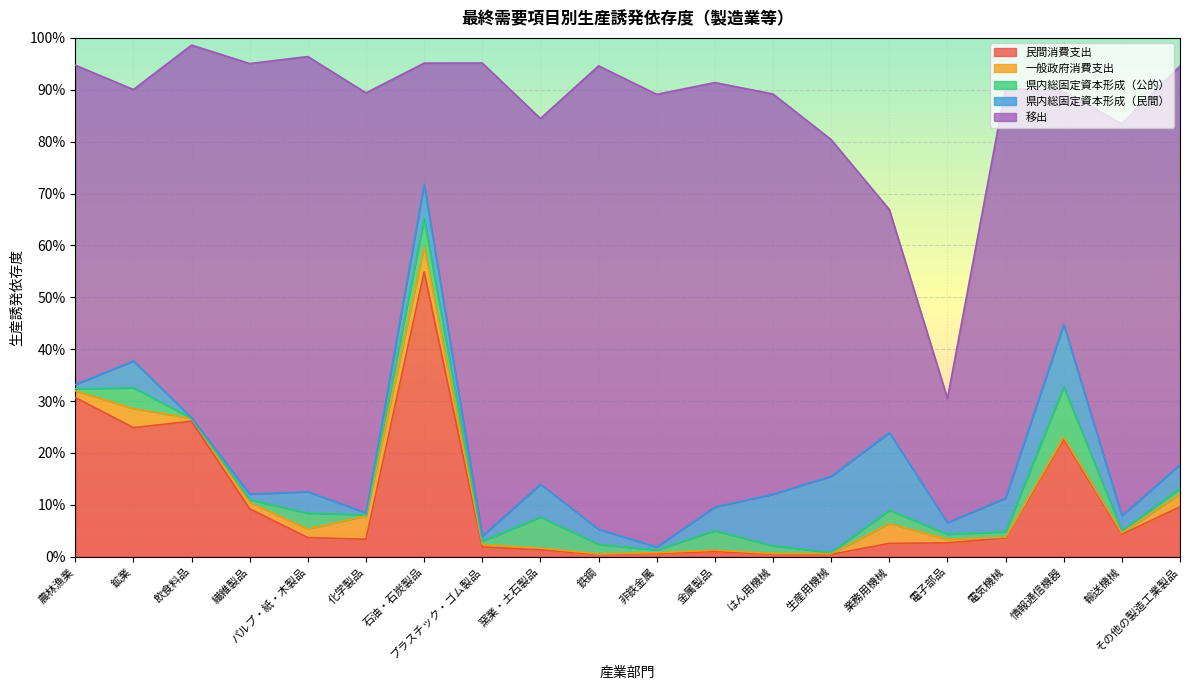

At which label is 移出 closest to 0?

石油・石炭製品